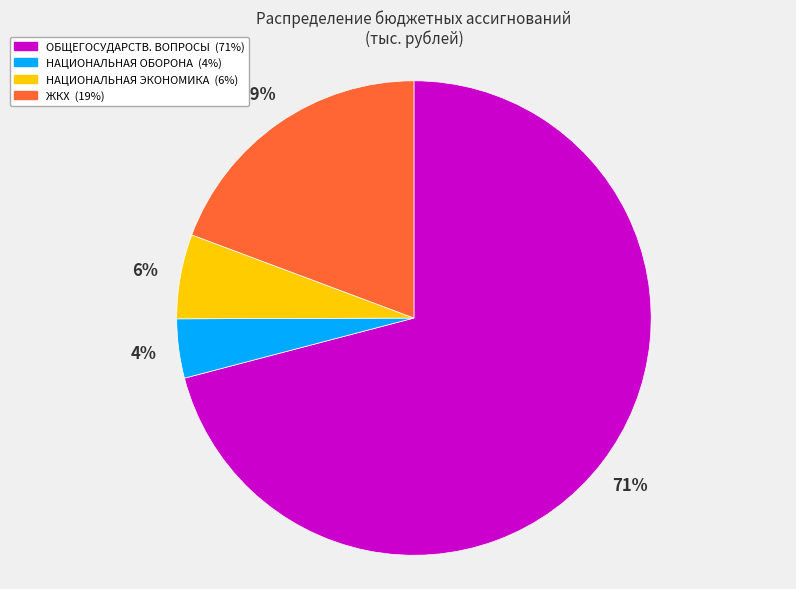

To the nearest percent, what is the average slice percentage?

25%